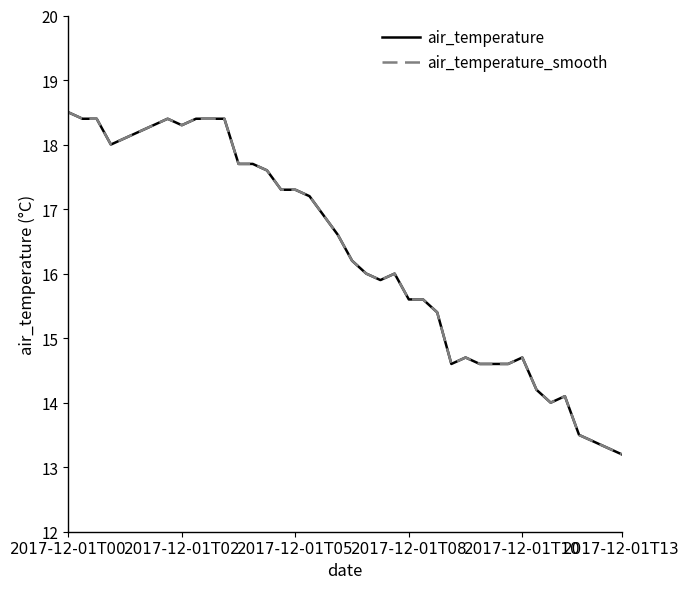

Reading left to right, list all the values displayed in this chart.

air_temperature: 18.5	18.4	18.4	18.0	18.1	18.2	18.3	18.4	18.3	18.4	18.4	18.4	17.7	17.7	17.6	17.3	17.3	17.2	16.9	16.6	16.2	16.0	15.9	16.0	15.6	15.6	15.4	14.6	14.7	14.6	14.6	14.6	14.7	14.2	14.0	14.1	13.5	13.4	13.3	13.2
air_temperature_smooth: 18.5	18.4	18.4	18.0	18.1	18.2	18.3	18.4	18.3	18.4	18.4	18.4	17.7	17.7	17.6	17.3	17.3	17.2	16.9	16.6	16.2	16.0	15.9	16.0	15.6	15.6	15.4	14.6	14.7	14.6	14.6	14.6	14.7	14.2	14.0	14.1	13.5	13.4	13.3	13.2